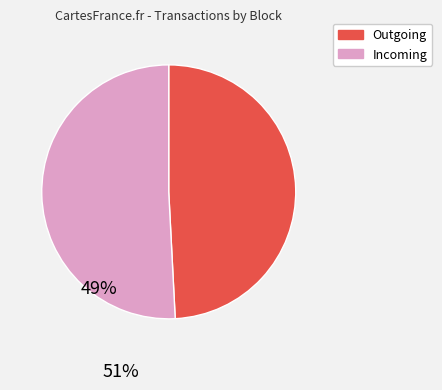

Is it true that Outgoing is 44% of the pie?

False